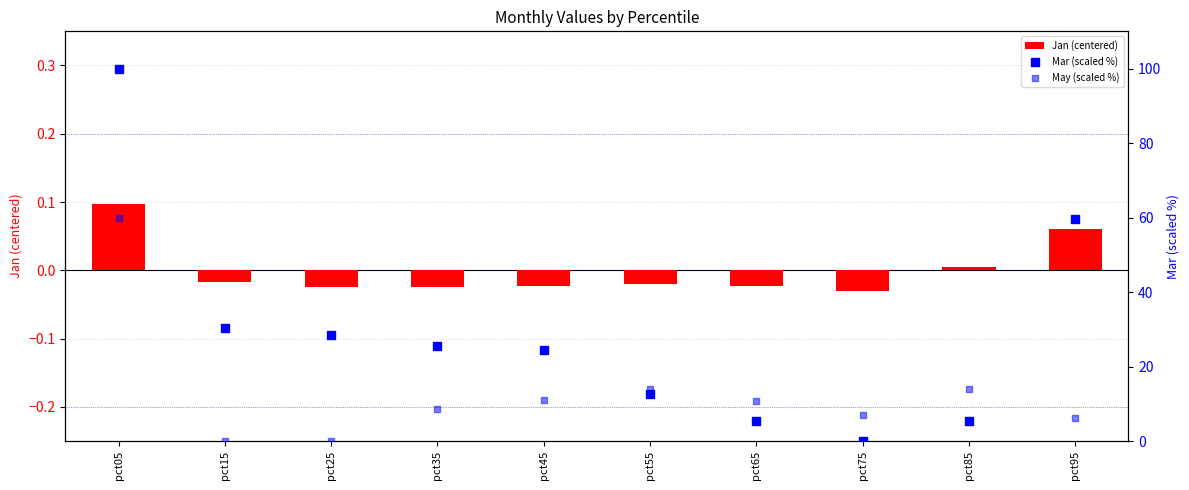

At how many categories does at least one series exceed 14?

7